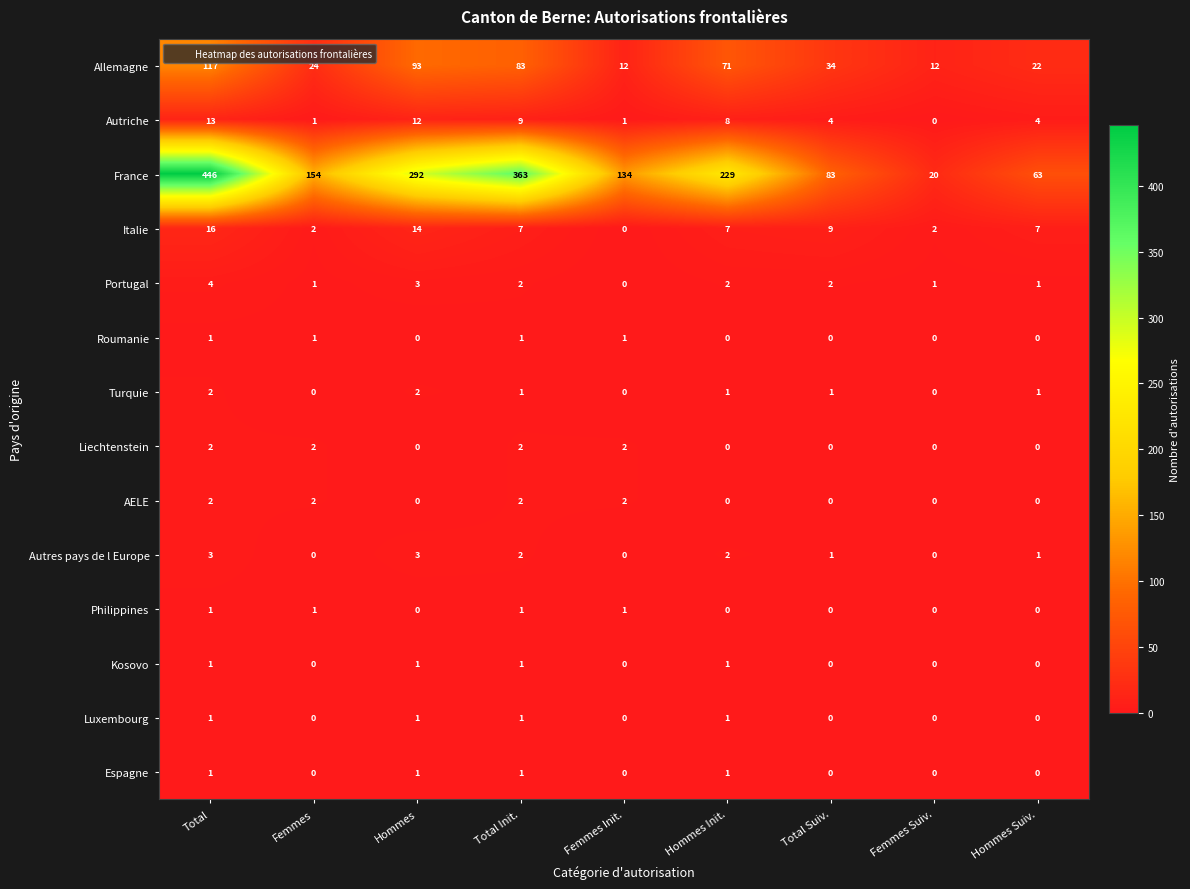

What is the difference between the highest and lowest values at Hommes?

292